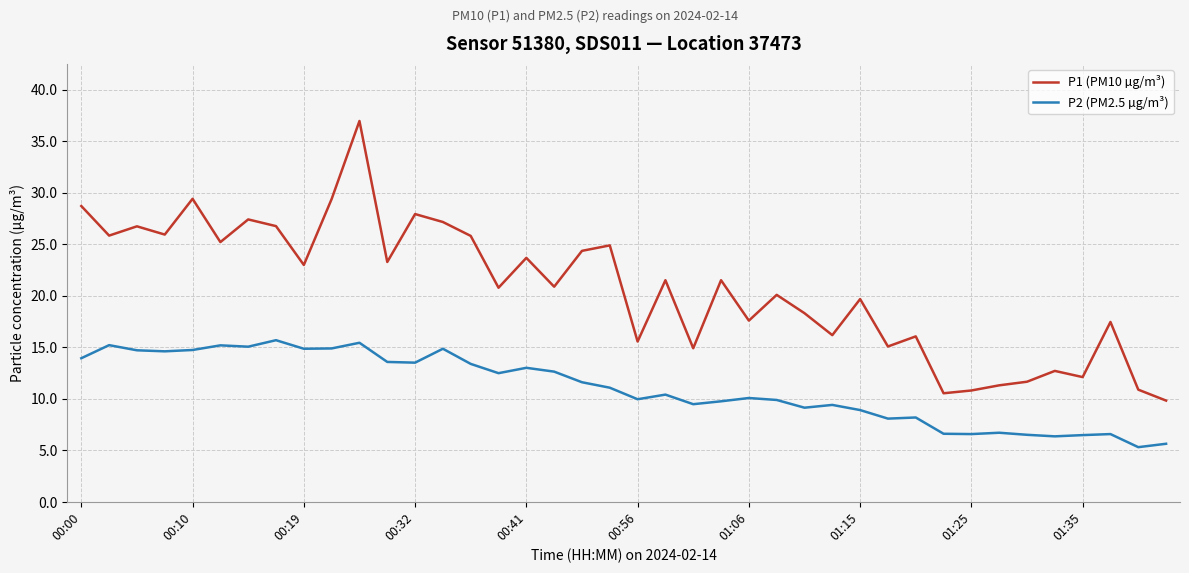

List the series in order of their overall mean, lowest first.

P2 (PM2.5 µg/m³), P1 (PM10 µg/m³)